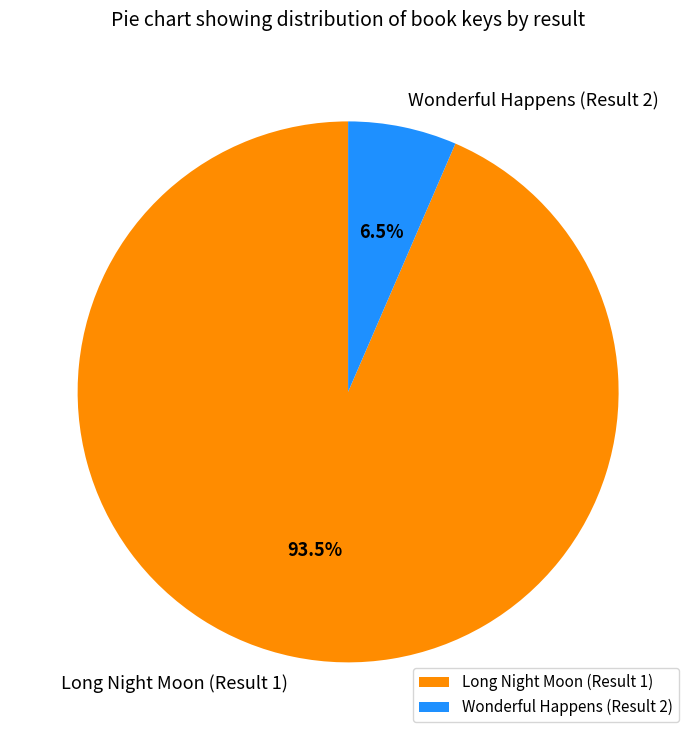

To the nearest percent, what is the difference between the largest and smallest slice percentages?

87%